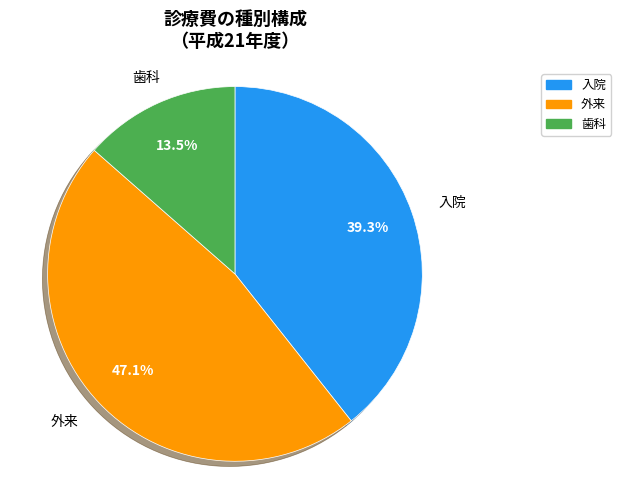

What percentage is the 入院 slice, to the nearest percent?

39%